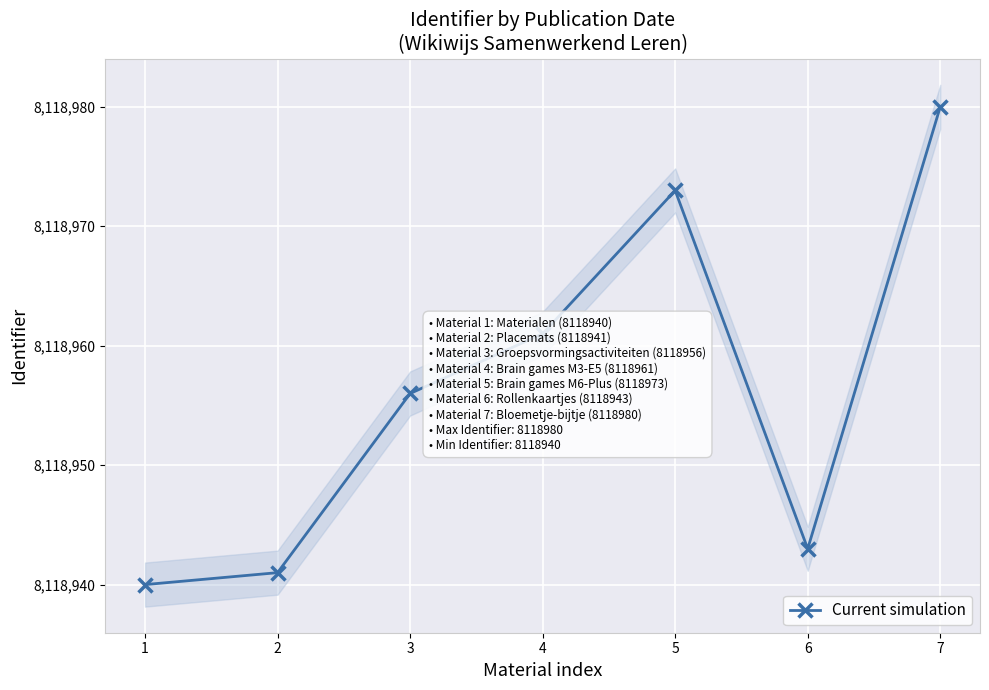

List the labels in order of value, smallest first.

1, 2, 6, 3, 4, 5, 7